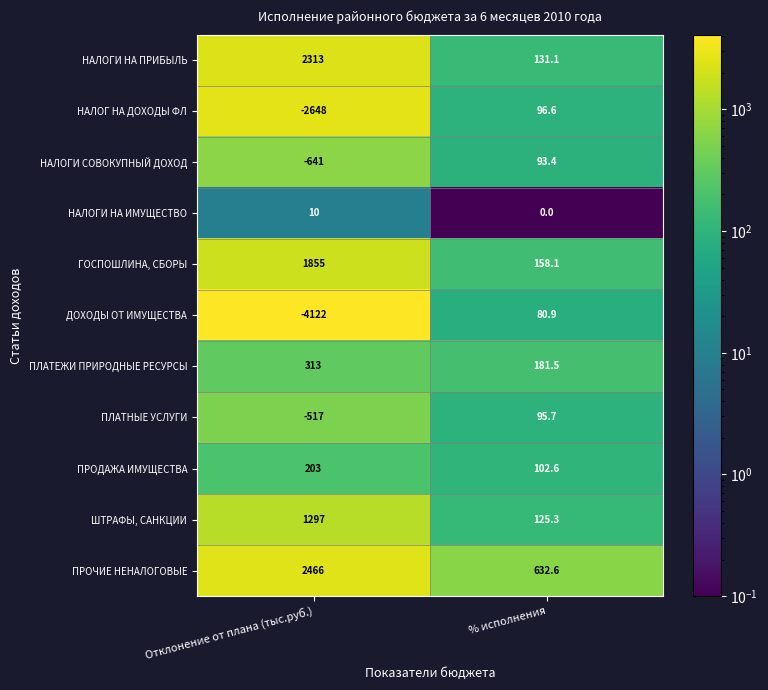

What is the sum of all ПЛАТНЫЕ УСЛУГИ values?

-421.3